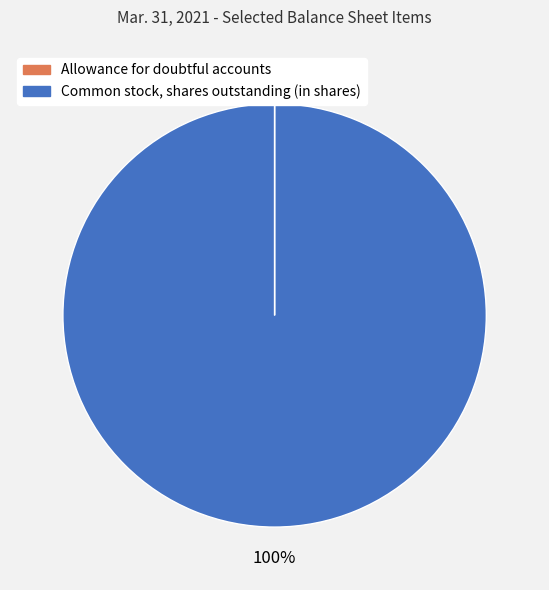

To the nearest percent, what is the difference between the largest and smallest slice percentages?

100%